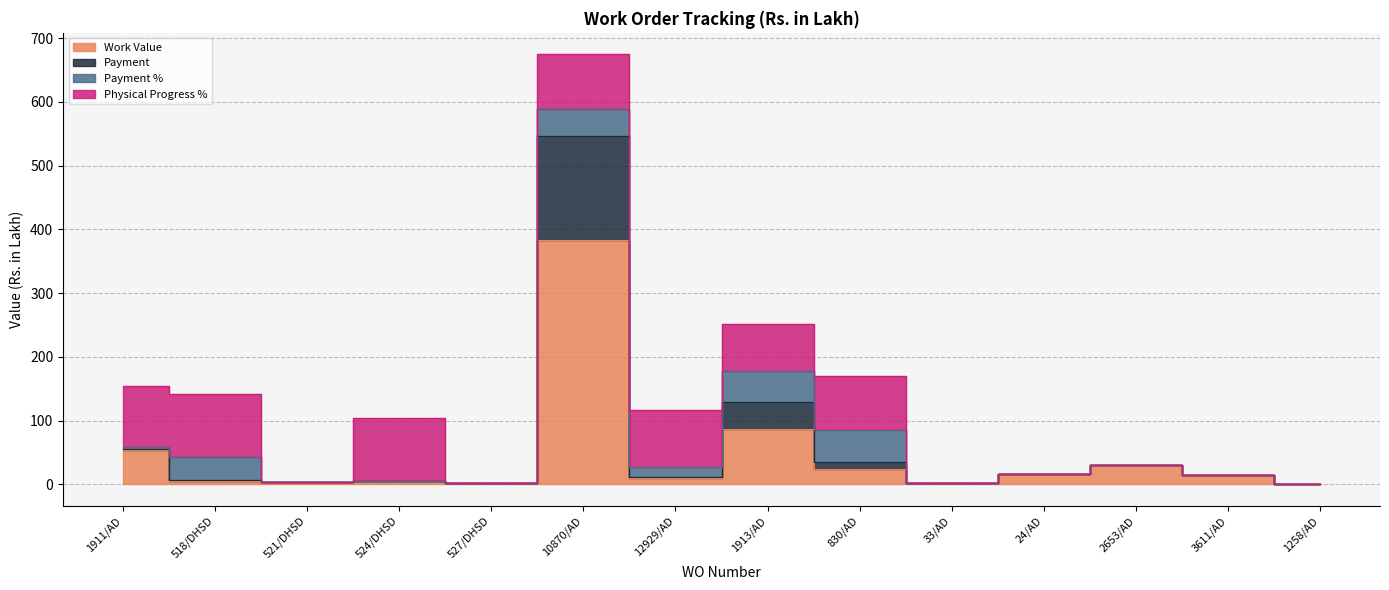

Does the chart display data point markers on the line(s)?

No